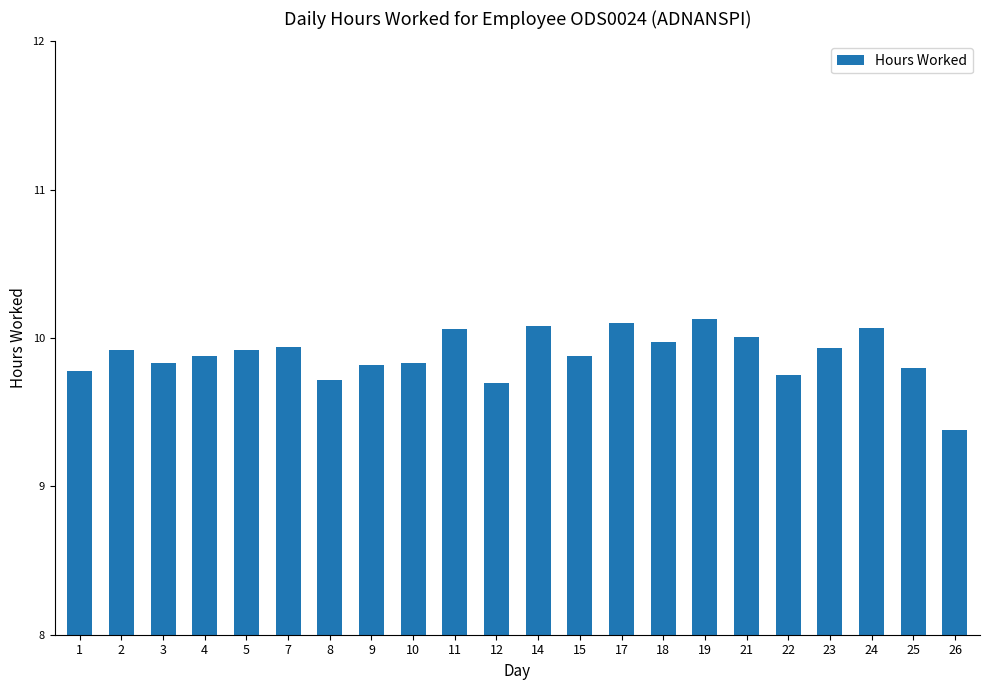

Where is the data nearest to the value 9?

26